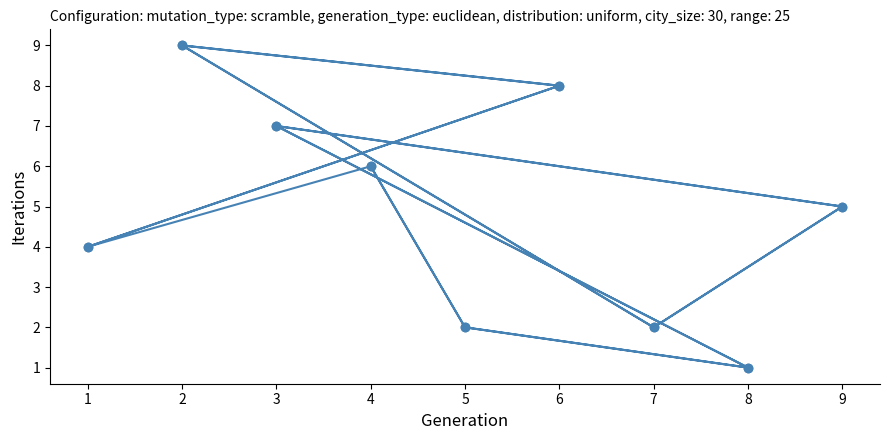

What is the average value?

5